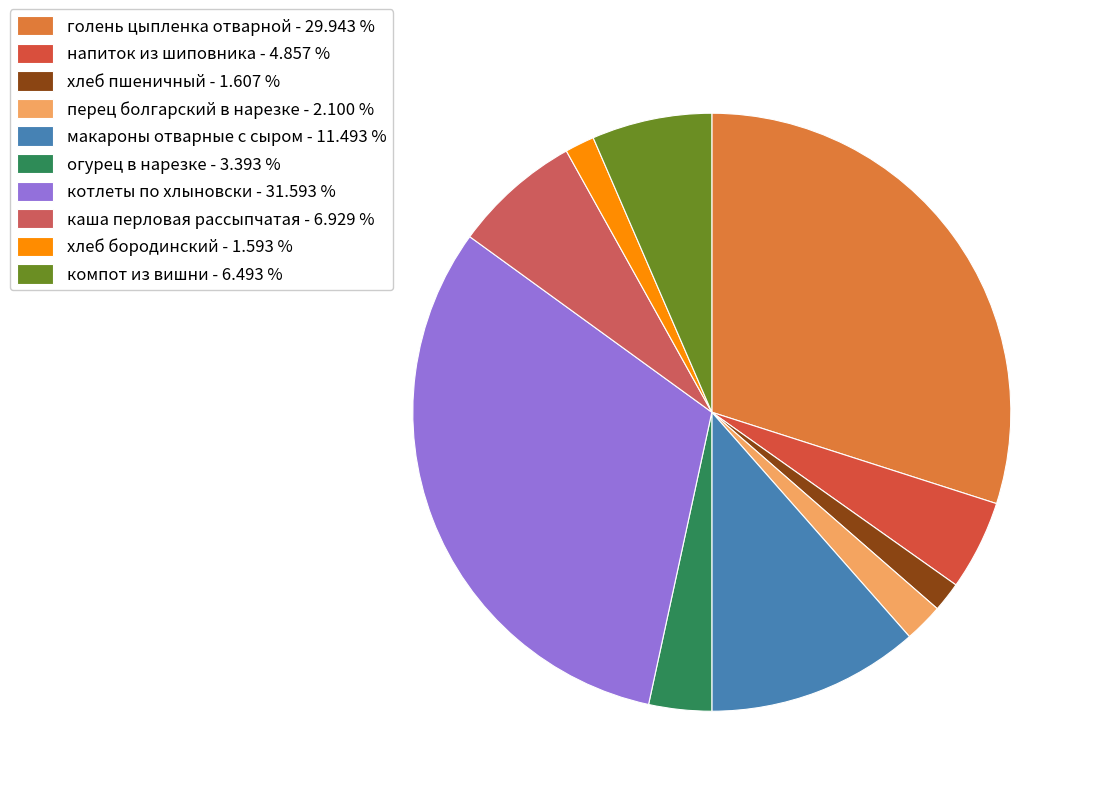

Does голень цыпленка отварной account for over 50% of the chart?

No